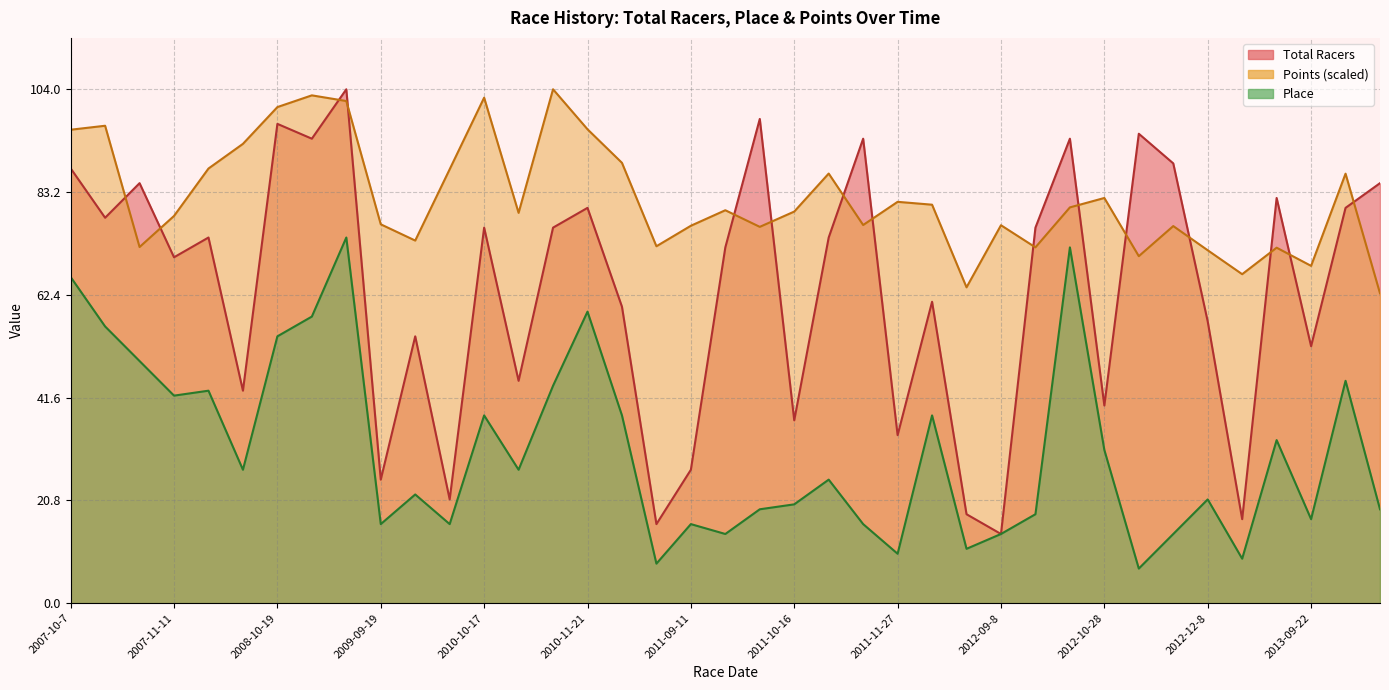

Is it true that Points equals 101.6 at 2008-11-16?

True